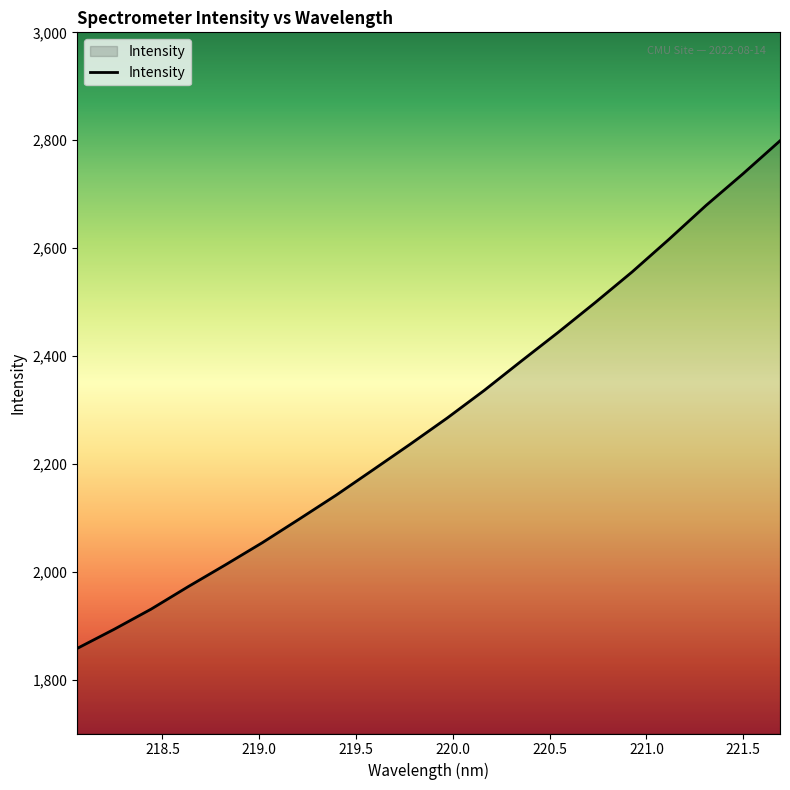

What is the greatest value displayed?

2798.9